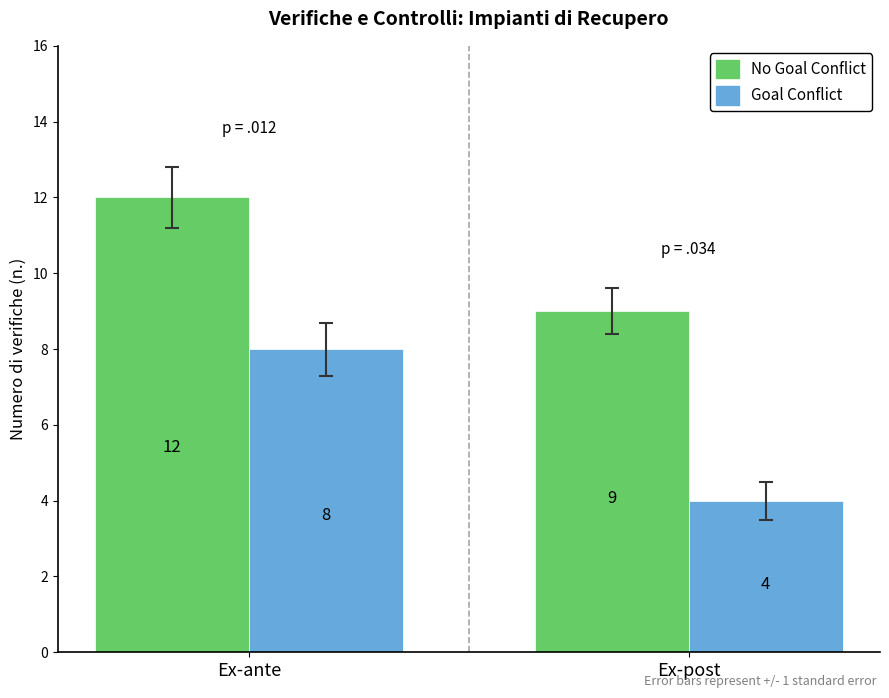

Reading left to right, extract all data points from this chart.

No Goal Conflict: Ex-ante=12	Ex-post=9
Goal Conflict: Ex-ante=8	Ex-post=4